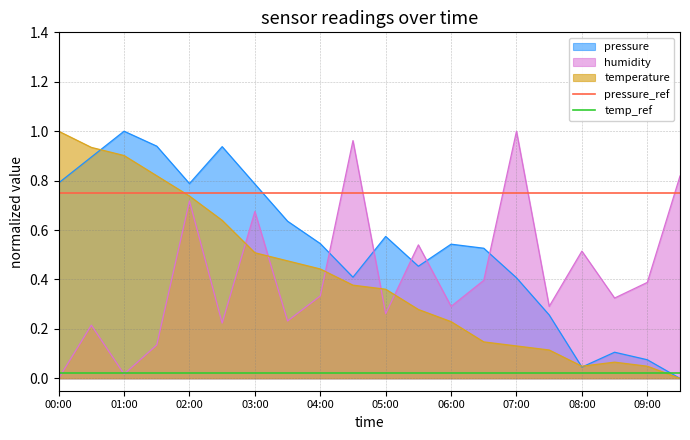

Which category has the highest value in the humidity series?

07:00